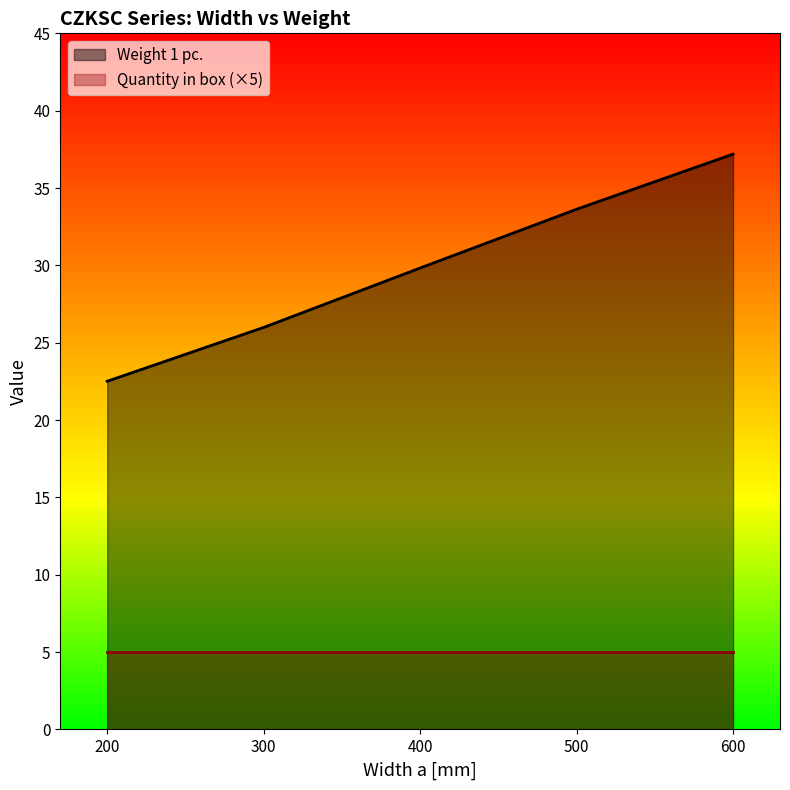

Rank the categories by value from lowest to highest.

200, 300, 400, 500, 600